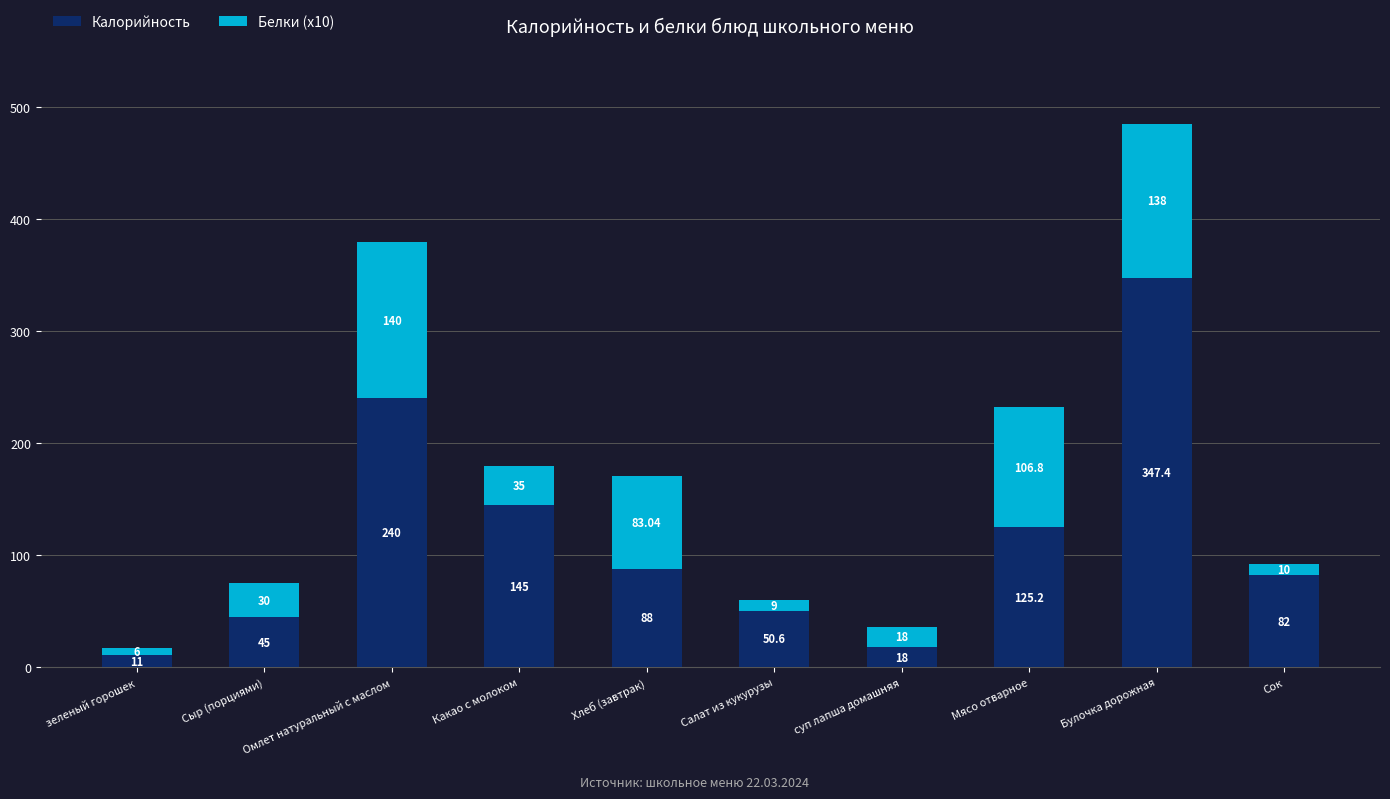

What is the total value across all series at Сок?

92.0